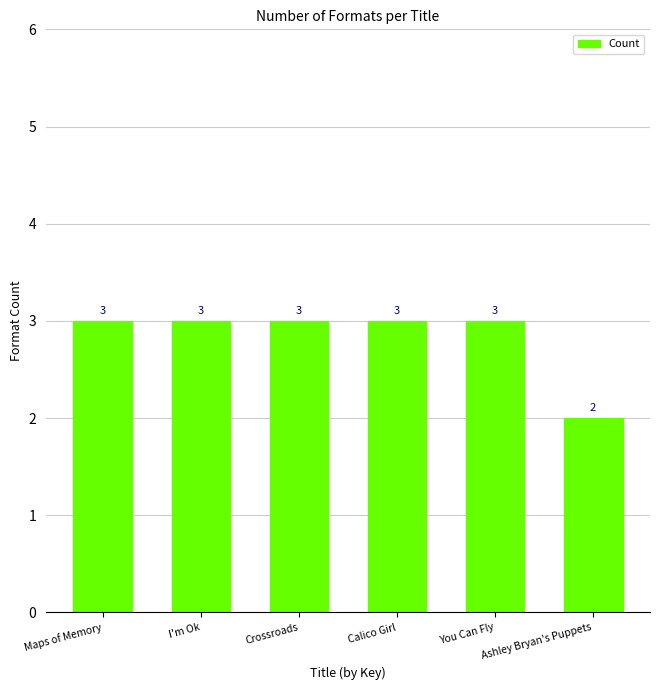

How many values are below 3?

1